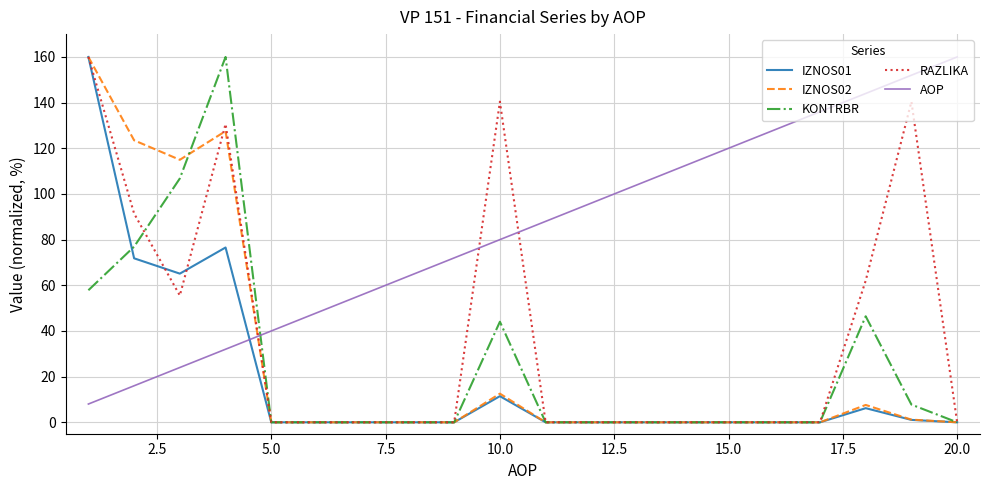

Which series has the largest total across all categories?

AOP